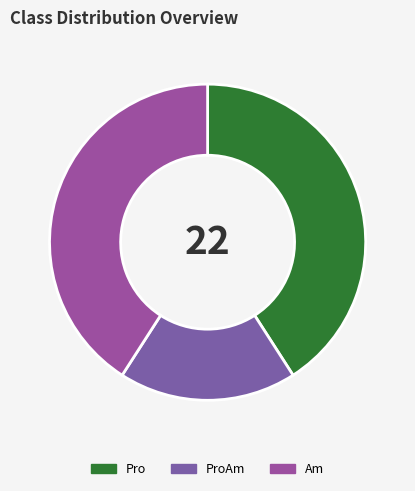

Which category has the smallest portion of the pie?

ProAm